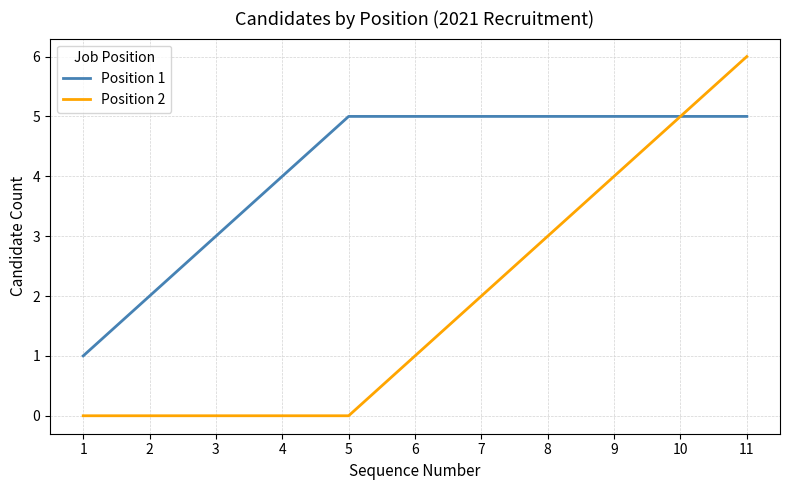

Where is Position 1 nearest to the value 3?

3